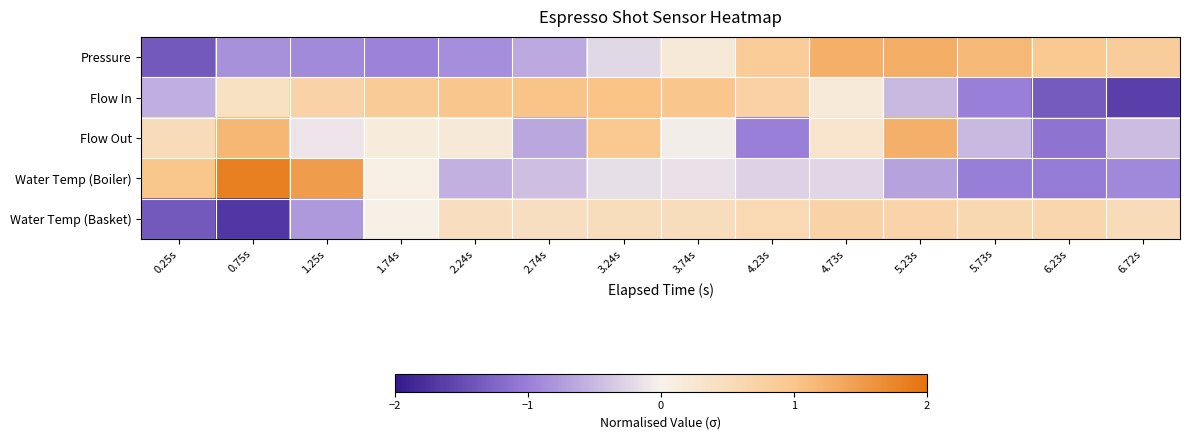

What is the total value across all series at 0.25s?

-1.8